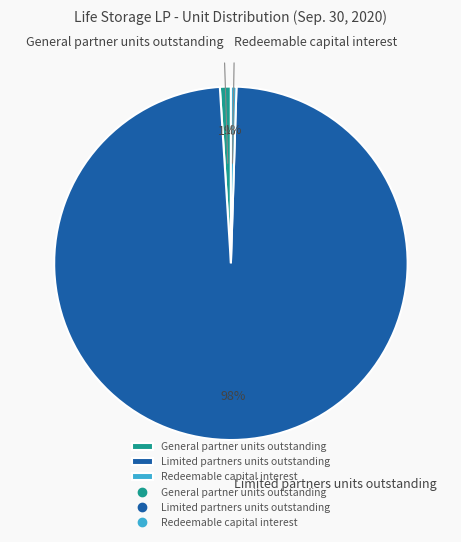

Does any single category account for the majority?

Yes